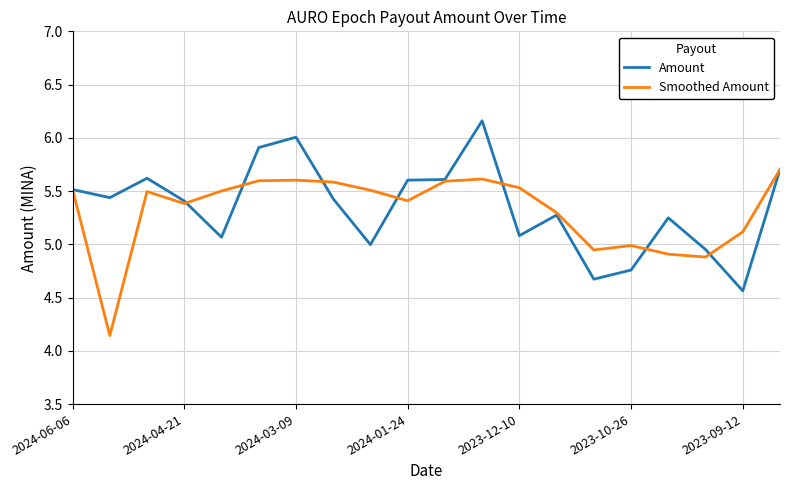

List the series in order of their peak value, lowest first.

Smoothed Amount, Amount